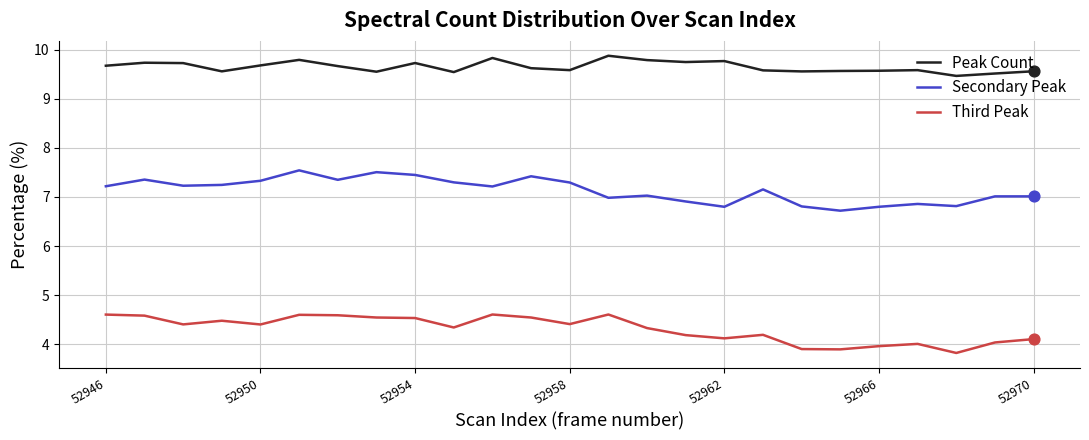

Which series has the largest total across all categories?

Peak Count